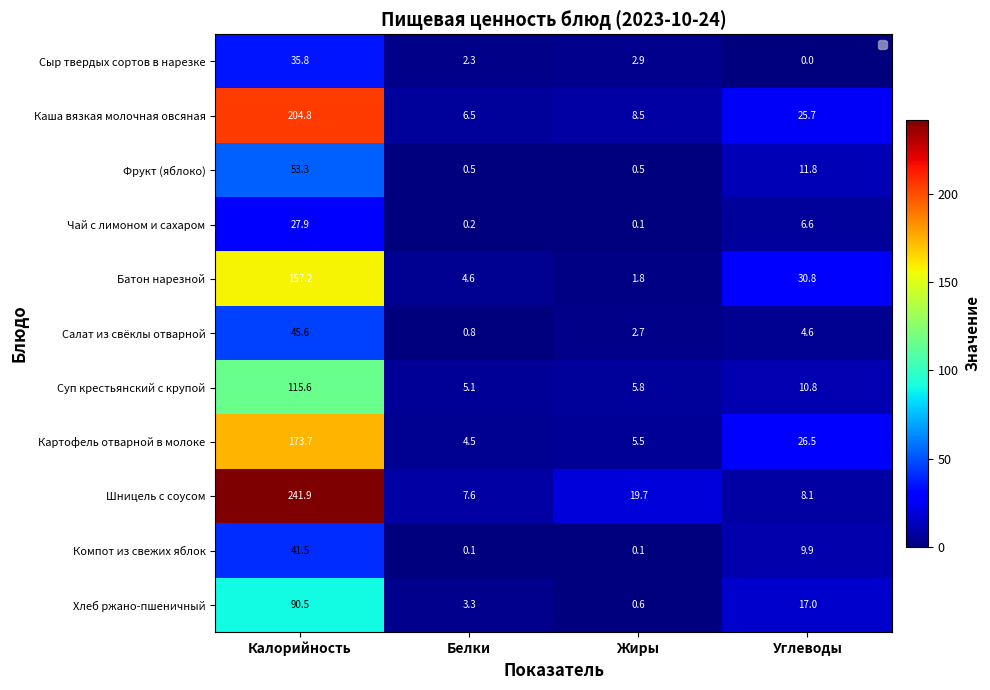

Read the Салат из свёклы отварной value at Углеводы.

4.6